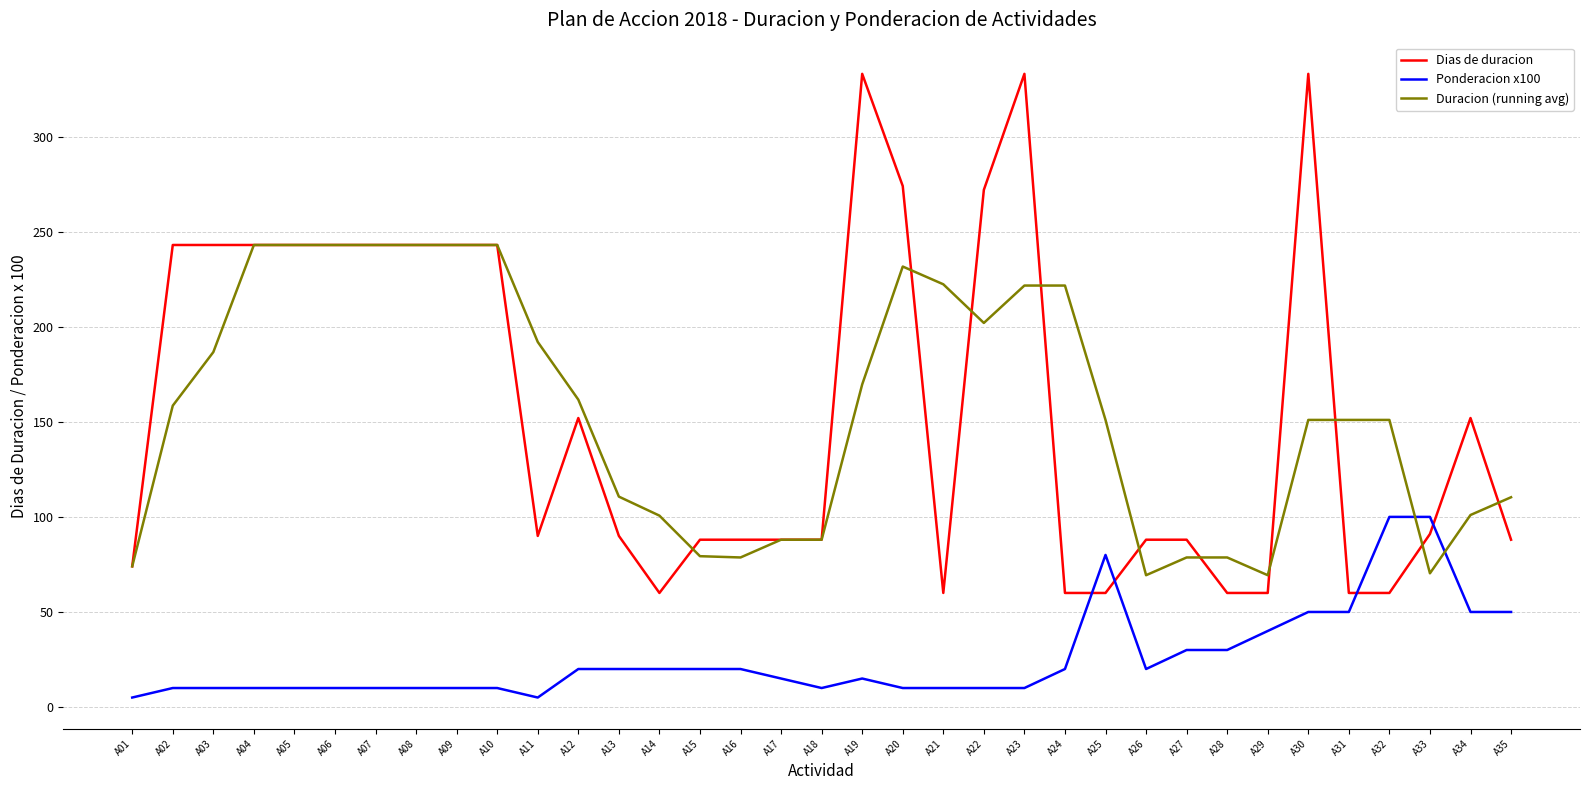

Does the chart display data point markers on the line(s)?

No